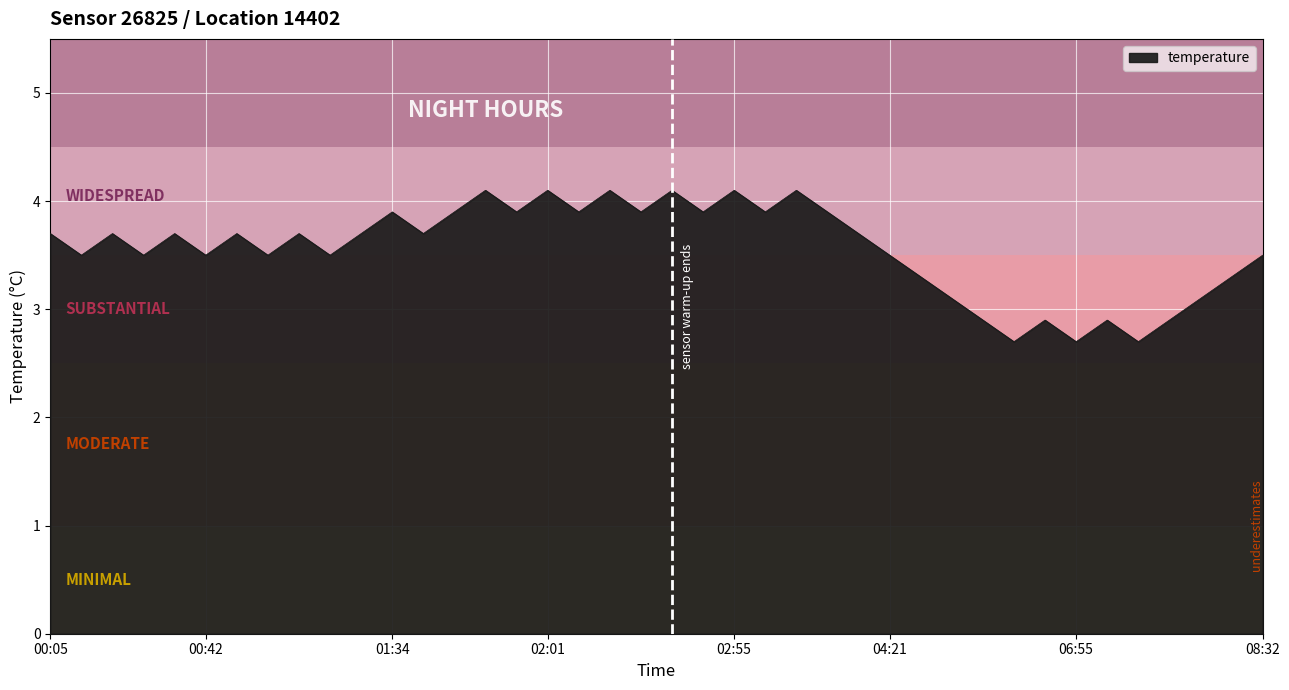

What is the difference between the second highest and second lowest values?

1.4